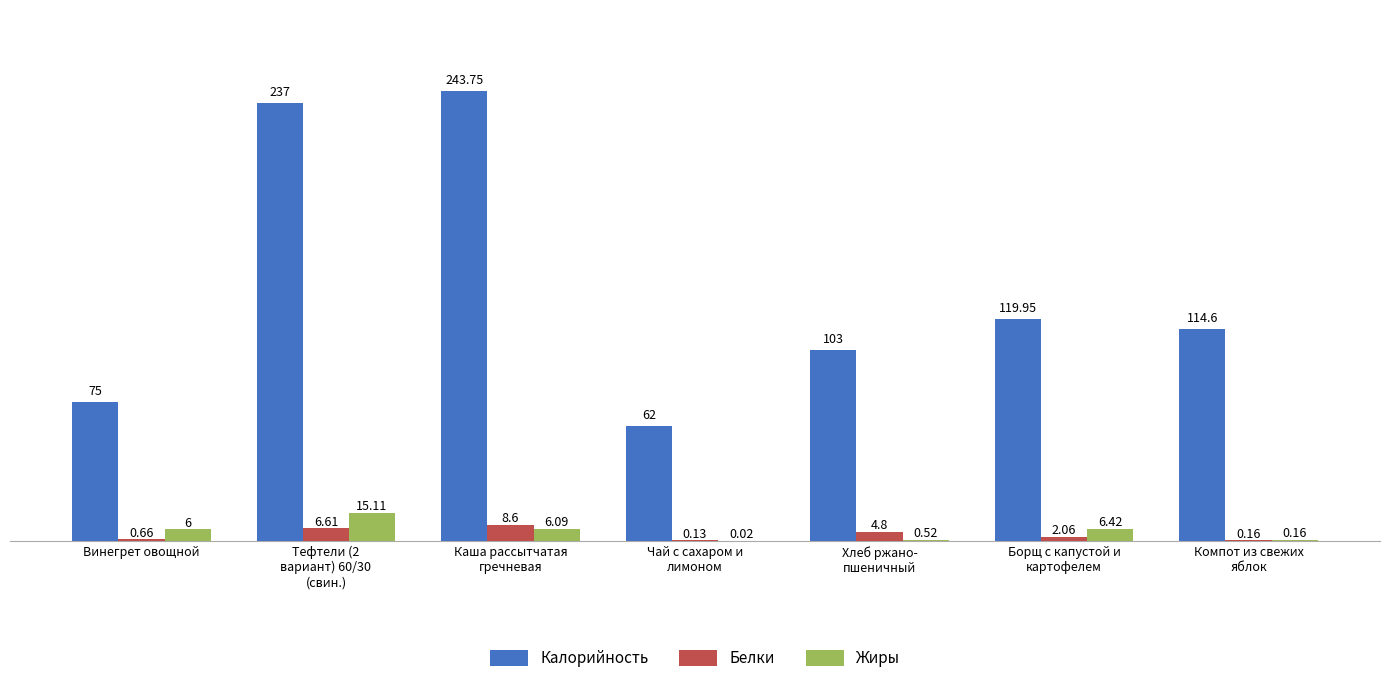

Between Винегрет овощной and Чай с сахаром и
лимоном, which series saw the biggest shift?

Калорийность